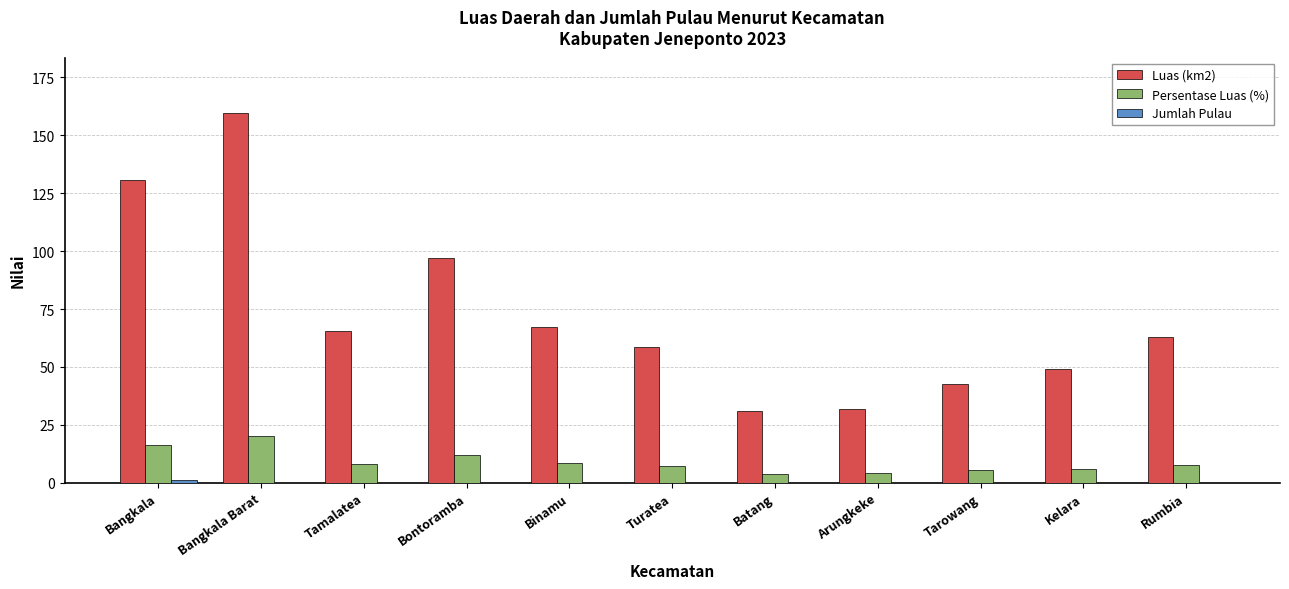

Are the bars grouped side by side (vs. stacked)?

Yes